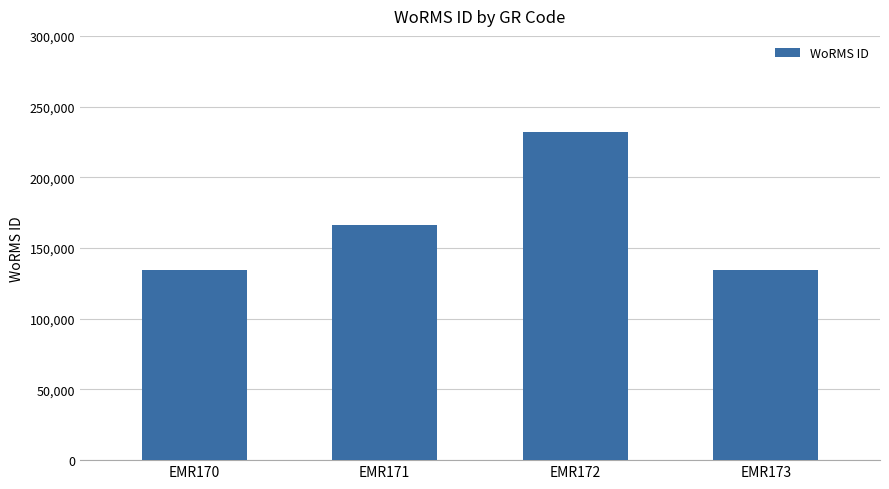

At which category does the chart reach its peak across all series?

EMR172